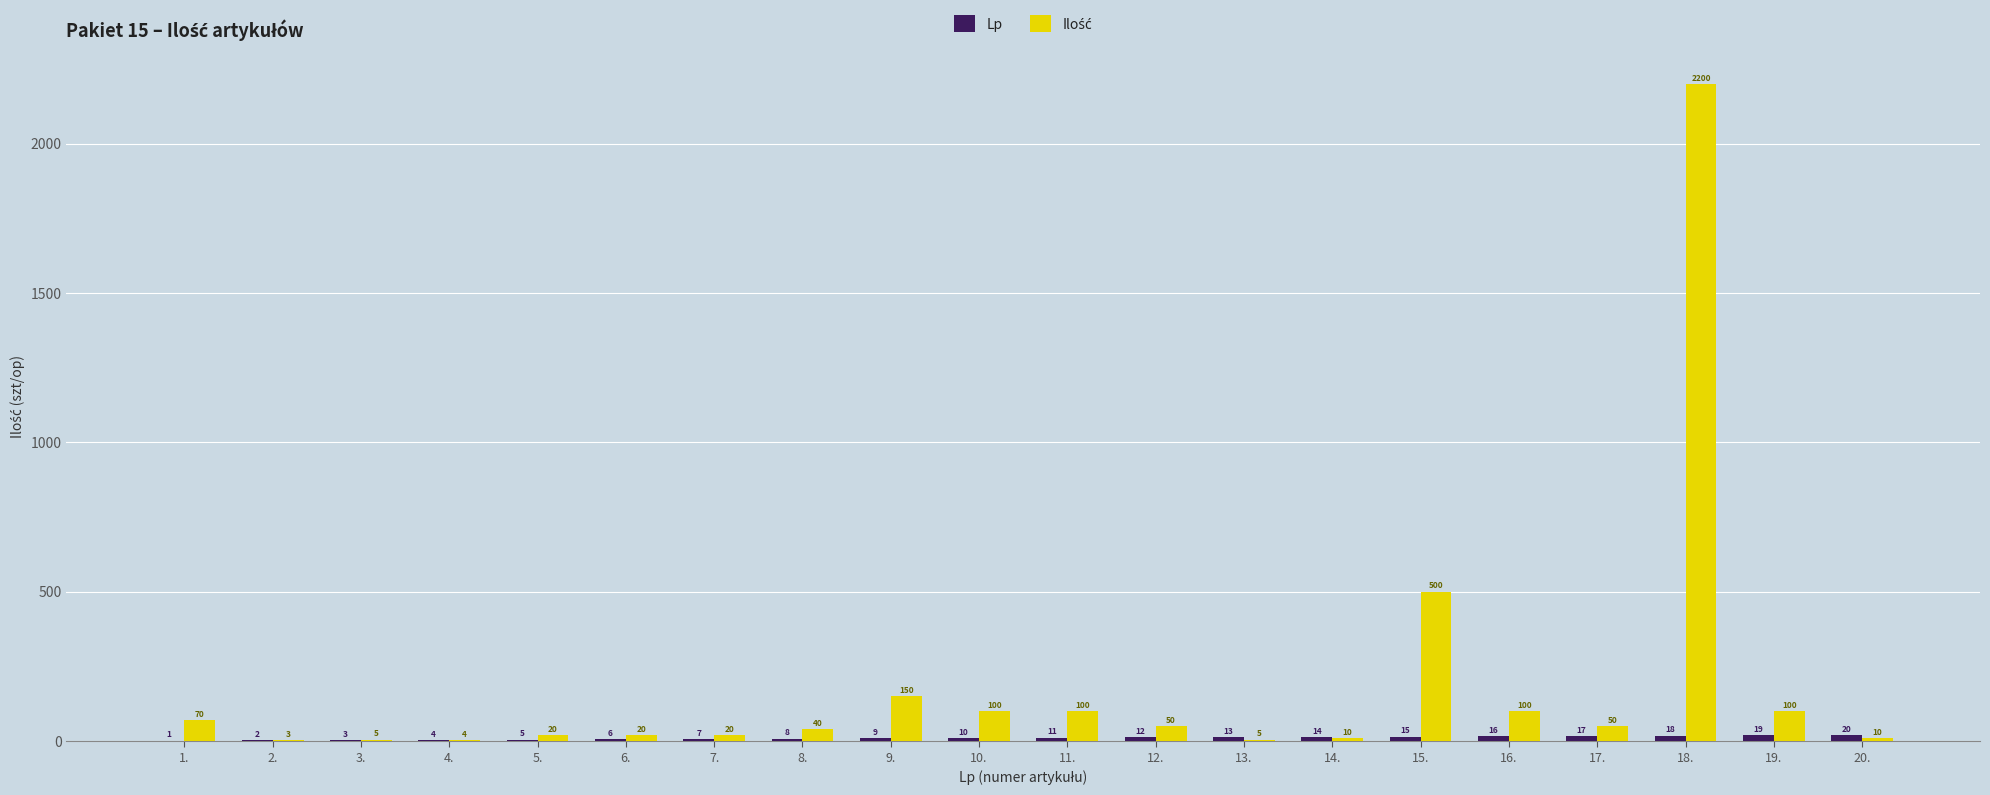

What is the greatest value displayed?

2200